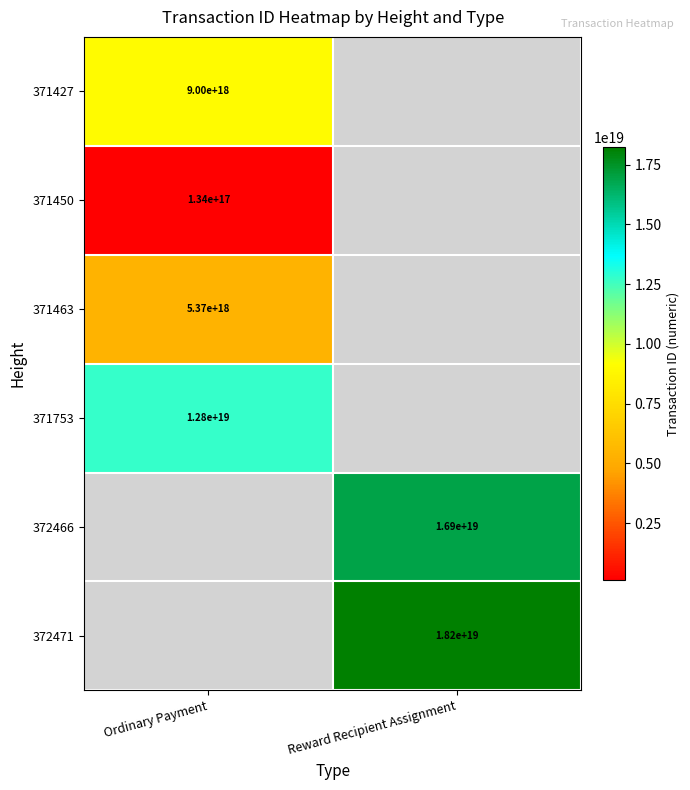

Which label corresponds to the largest value in the chart?

Reward Recipient Assignment